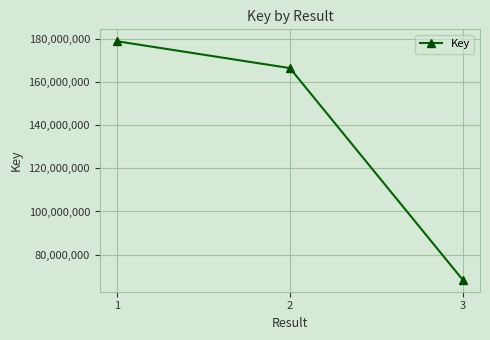

Which label corresponds to the largest value in the chart?

1